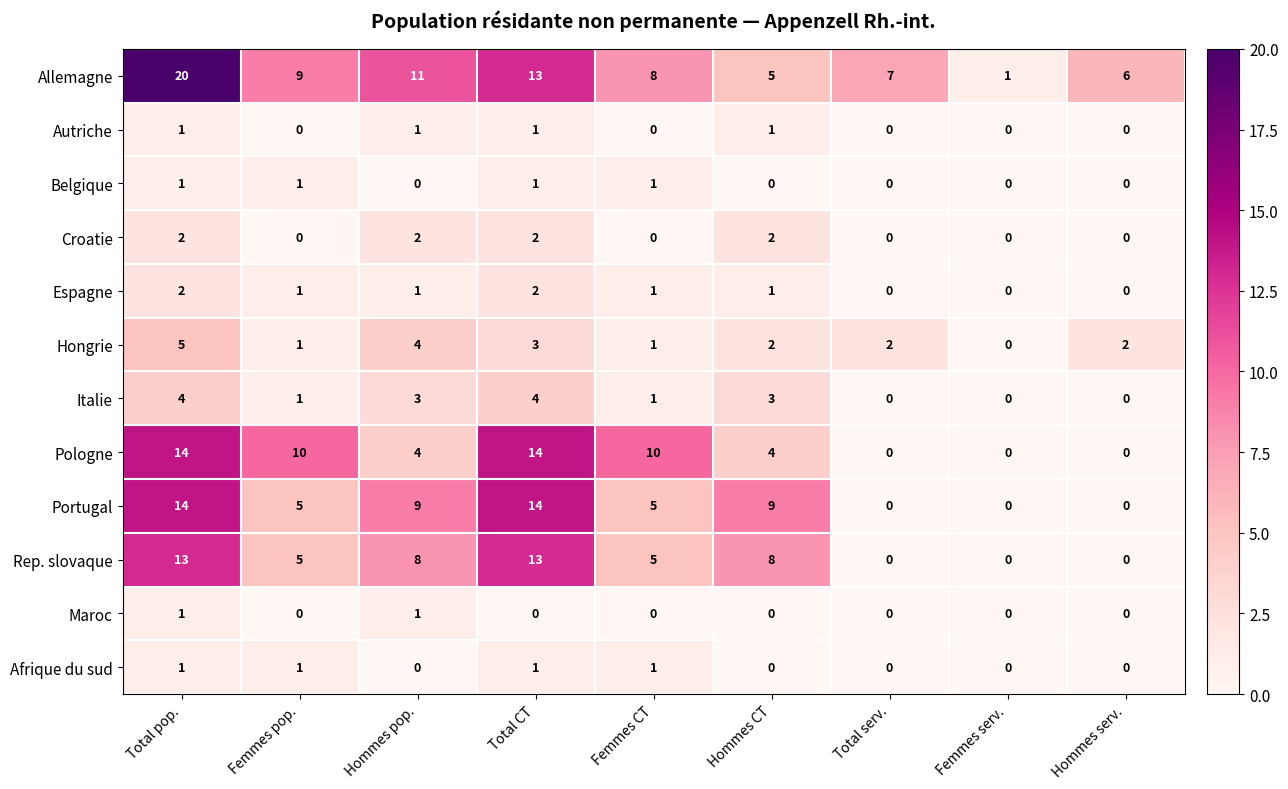

Count the number of categories in the chart.

9